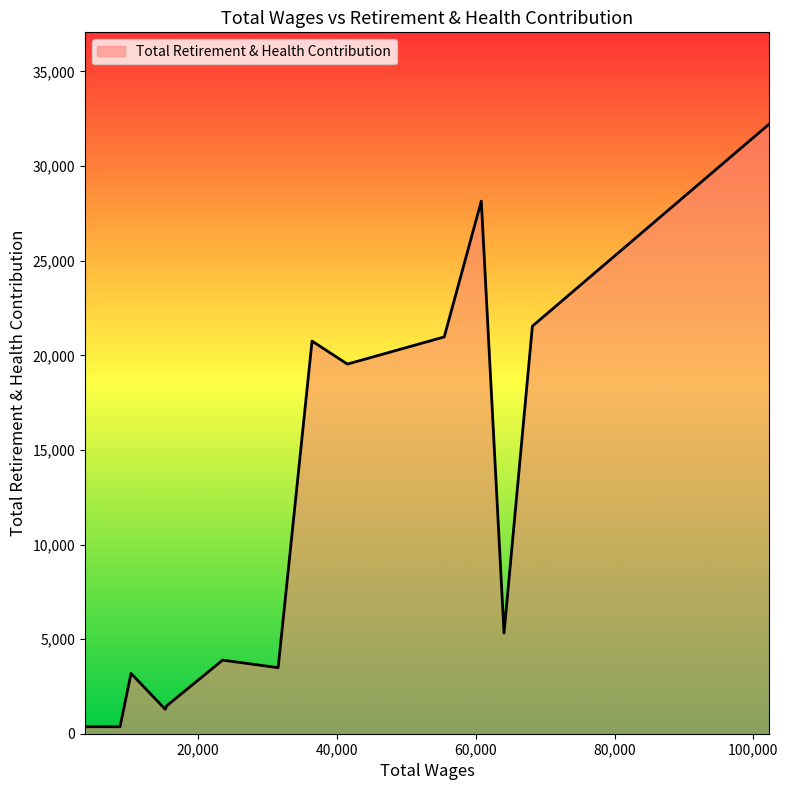

What is the maximum value shown in the chart?

32234